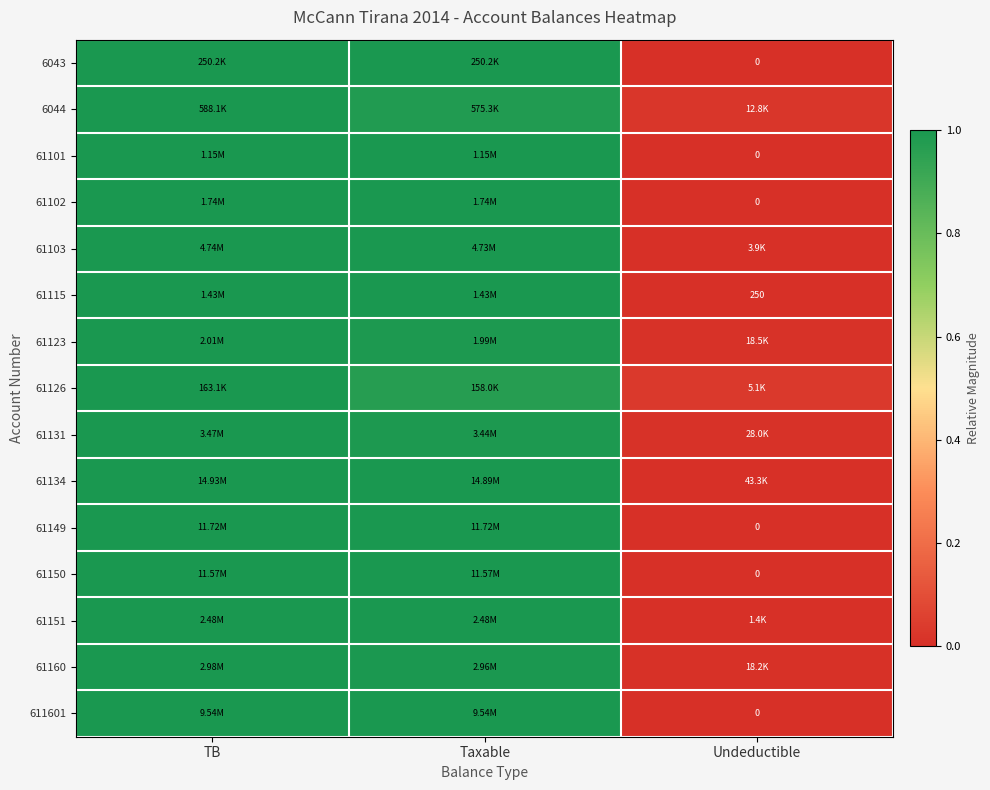

Count the 611601 values in the range 0 to 1.

3